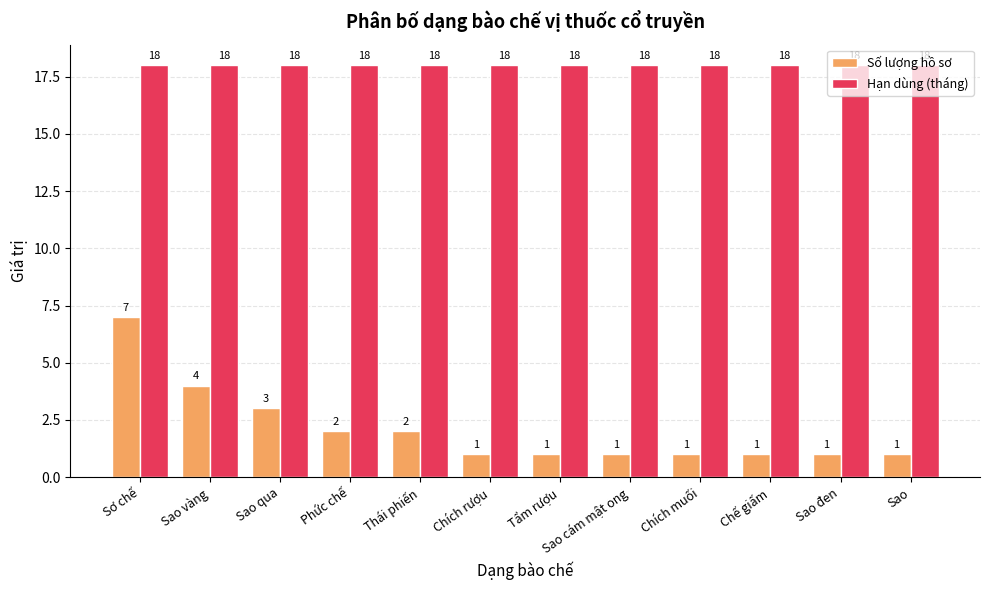

Which series has the widest spread of values?

Số lượng hồ sơ